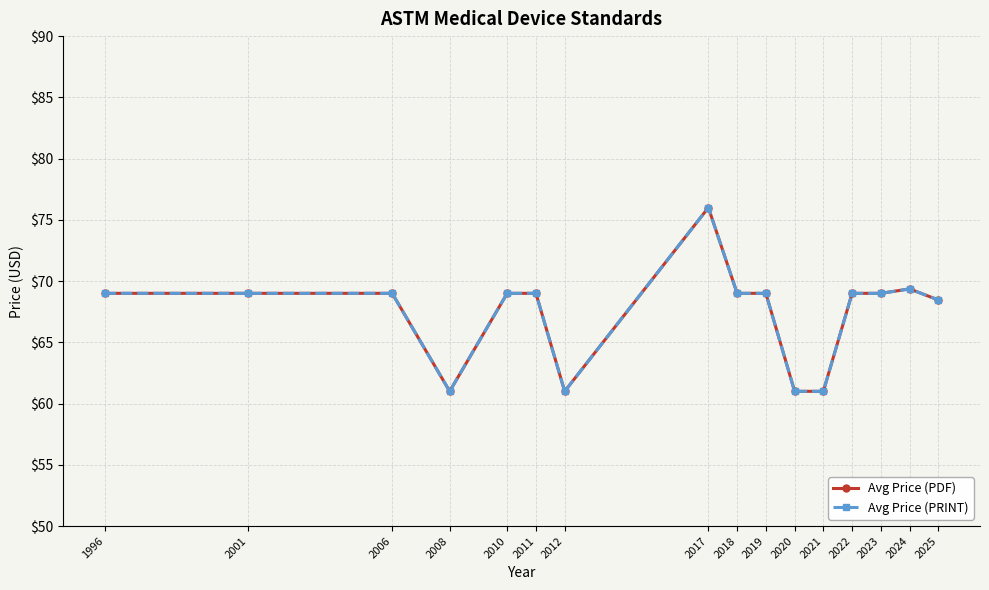

True or false: Avg Price (PDF) and Avg Price (PRINT) intersect in this chart.

False